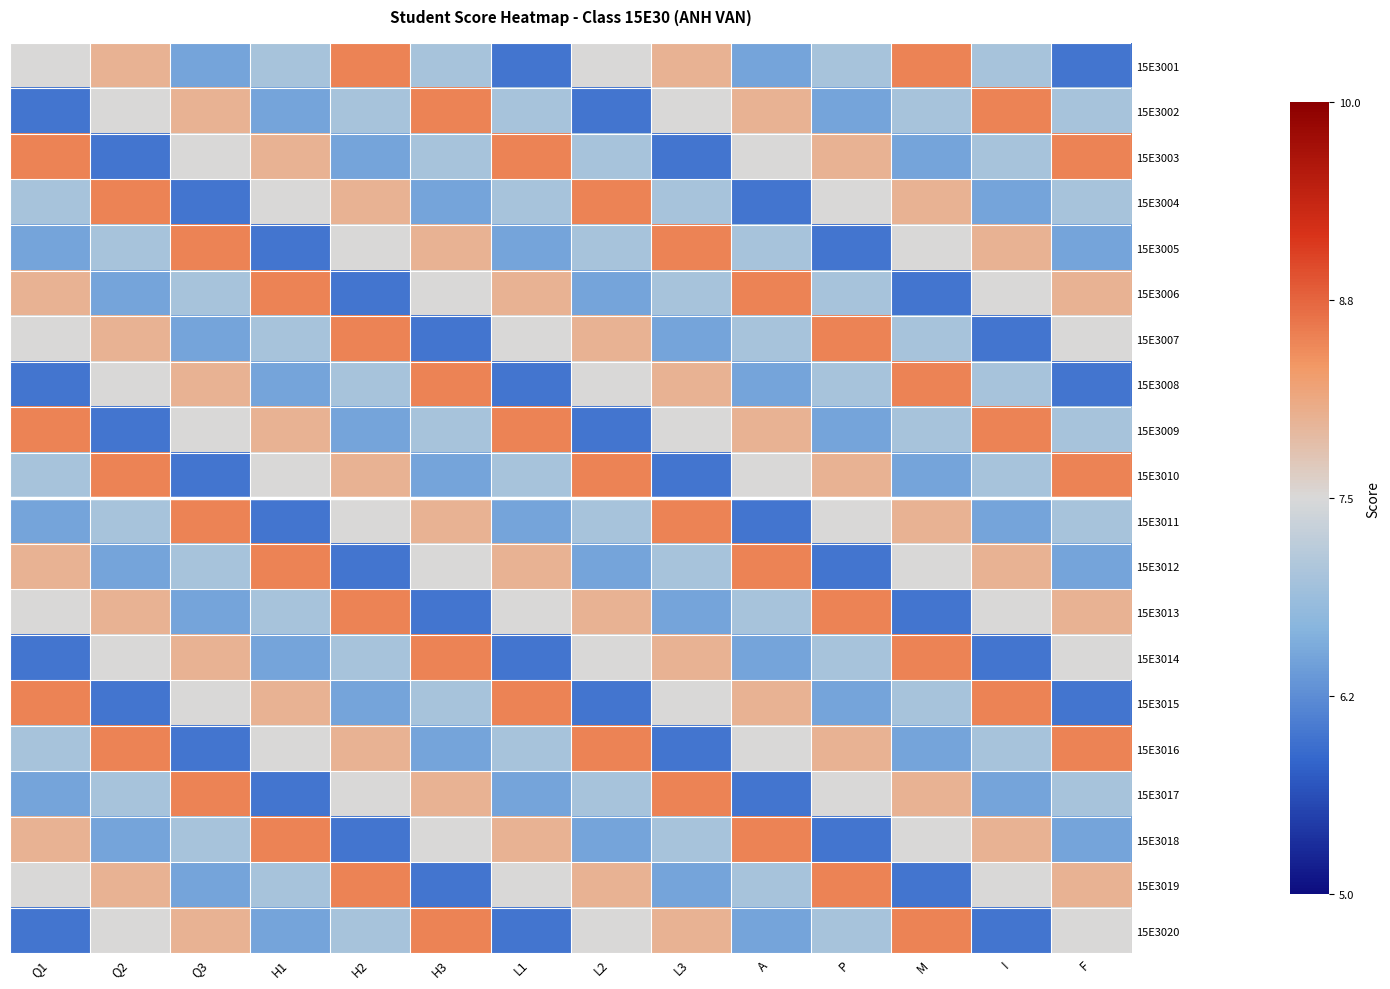

Reading left to right, extract all data points from this chart.

15E3001: Q1=0.0	Q2=0.5	Q3=-1.0	H1=-0.5	H2=1.0	H3=-0.5	L1=-1.5	L2=0.0	L3=0.5	A=-1.0	P=-0.5	M=1.0	I=-0.5	F=-1.5
15E3002: Q1=-1.5	Q2=0.0	Q3=0.5	H1=-1.0	H2=-0.5	H3=1.0	L1=-0.5	L2=-1.5	L3=0.0	A=0.5	P=-1.0	M=-0.5	I=1.0	F=-0.5
15E3003: Q1=1.0	Q2=-1.5	Q3=0.0	H1=0.5	H2=-1.0	H3=-0.5	L1=1.0	L2=-0.5	L3=-1.5	A=0.0	P=0.5	M=-1.0	I=-0.5	F=1.0
15E3004: Q1=-0.5	Q2=1.0	Q3=-1.5	H1=0.0	H2=0.5	H3=-1.0	L1=-0.5	L2=1.0	L3=-0.5	A=-1.5	P=0.0	M=0.5	I=-1.0	F=-0.5
15E3005: Q1=-1.0	Q2=-0.5	Q3=1.0	H1=-1.5	H2=0.0	H3=0.5	L1=-1.0	L2=-0.5	L3=1.0	A=-0.5	P=-1.5	M=0.0	I=0.5	F=-1.0
15E3006: Q1=0.5	Q2=-1.0	Q3=-0.5	H1=1.0	H2=-1.5	H3=0.0	L1=0.5	L2=-1.0	L3=-0.5	A=1.0	P=-0.5	M=-1.5	I=0.0	F=0.5
15E3007: Q1=0.0	Q2=0.5	Q3=-1.0	H1=-0.5	H2=1.0	H3=-1.5	L1=0.0	L2=0.5	L3=-1.0	A=-0.5	P=1.0	M=-0.5	I=-1.5	F=0.0
15E3008: Q1=-1.5	Q2=0.0	Q3=0.5	H1=-1.0	H2=-0.5	H3=1.0	L1=-1.5	L2=0.0	L3=0.5	A=-1.0	P=-0.5	M=1.0	I=-0.5	F=-1.5
15E3009: Q1=1.0	Q2=-1.5	Q3=0.0	H1=0.5	H2=-1.0	H3=-0.5	L1=1.0	L2=-1.5	L3=0.0	A=0.5	P=-1.0	M=-0.5	I=1.0	F=-0.5
15E3010: Q1=-0.5	Q2=1.0	Q3=-1.5	H1=0.0	H2=0.5	H3=-1.0	L1=-0.5	L2=1.0	L3=-1.5	A=0.0	P=0.5	M=-1.0	I=-0.5	F=1.0
15E3011: Q1=-1.0	Q2=-0.5	Q3=1.0	H1=-1.5	H2=0.0	H3=0.5	L1=-1.0	L2=-0.5	L3=1.0	A=-1.5	P=0.0	M=0.5	I=-1.0	F=-0.5
15E3012: Q1=0.5	Q2=-1.0	Q3=-0.5	H1=1.0	H2=-1.5	H3=0.0	L1=0.5	L2=-1.0	L3=-0.5	A=1.0	P=-1.5	M=0.0	I=0.5	F=-1.0
15E3013: Q1=0.0	Q2=0.5	Q3=-1.0	H1=-0.5	H2=1.0	H3=-1.5	L1=0.0	L2=0.5	L3=-1.0	A=-0.5	P=1.0	M=-1.5	I=0.0	F=0.5
15E3014: Q1=-1.5	Q2=0.0	Q3=0.5	H1=-1.0	H2=-0.5	H3=1.0	L1=-1.5	L2=0.0	L3=0.5	A=-1.0	P=-0.5	M=1.0	I=-1.5	F=0.0
15E3015: Q1=1.0	Q2=-1.5	Q3=0.0	H1=0.5	H2=-1.0	H3=-0.5	L1=1.0	L2=-1.5	L3=0.0	A=0.5	P=-1.0	M=-0.5	I=1.0	F=-1.5
15E3016: Q1=-0.5	Q2=1.0	Q3=-1.5	H1=0.0	H2=0.5	H3=-1.0	L1=-0.5	L2=1.0	L3=-1.5	A=0.0	P=0.5	M=-1.0	I=-0.5	F=1.0
15E3017: Q1=-1.0	Q2=-0.5	Q3=1.0	H1=-1.5	H2=0.0	H3=0.5	L1=-1.0	L2=-0.5	L3=1.0	A=-1.5	P=0.0	M=0.5	I=-1.0	F=-0.5
15E3018: Q1=0.5	Q2=-1.0	Q3=-0.5	H1=1.0	H2=-1.5	H3=0.0	L1=0.5	L2=-1.0	L3=-0.5	A=1.0	P=-1.5	M=0.0	I=0.5	F=-1.0
15E3019: Q1=0.0	Q2=0.5	Q3=-1.0	H1=-0.5	H2=1.0	H3=-1.5	L1=0.0	L2=0.5	L3=-1.0	A=-0.5	P=1.0	M=-1.5	I=0.0	F=0.5
15E3020: Q1=-1.5	Q2=0.0	Q3=0.5	H1=-1.0	H2=-0.5	H3=1.0	L1=-1.5	L2=0.0	L3=0.5	A=-1.0	P=-0.5	M=1.0	I=-1.5	F=0.0